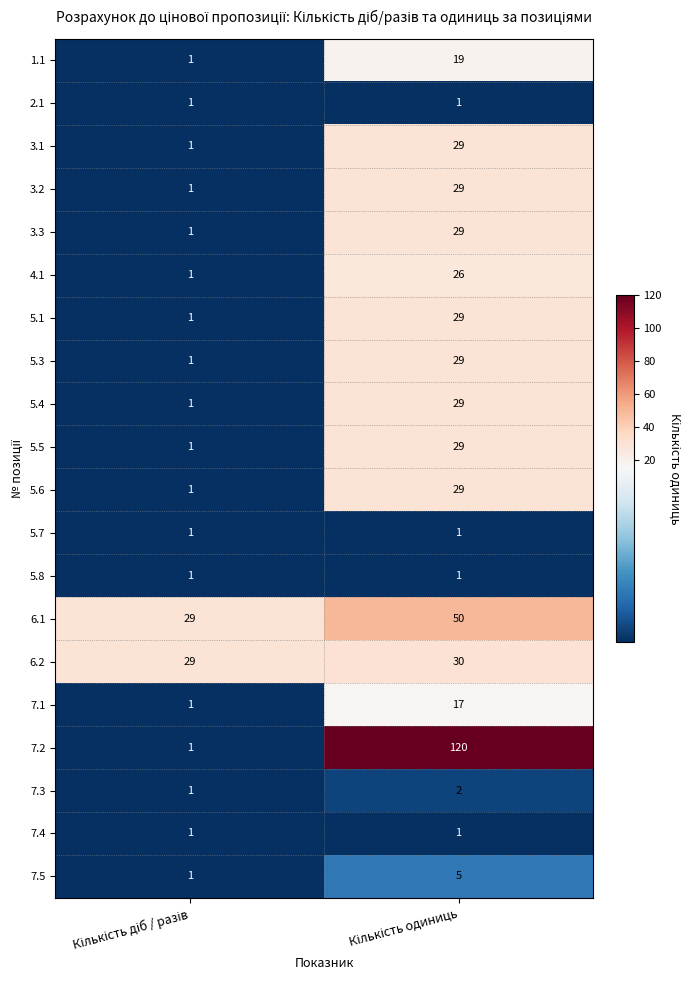

Which series has the widest spread of values?

7.2